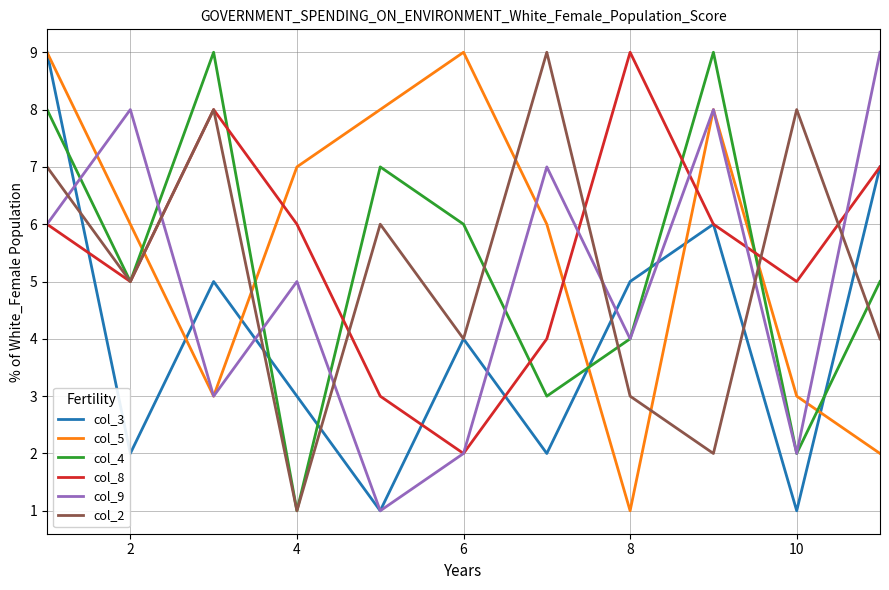

How many interior local peaks does the col_8 series have?

2